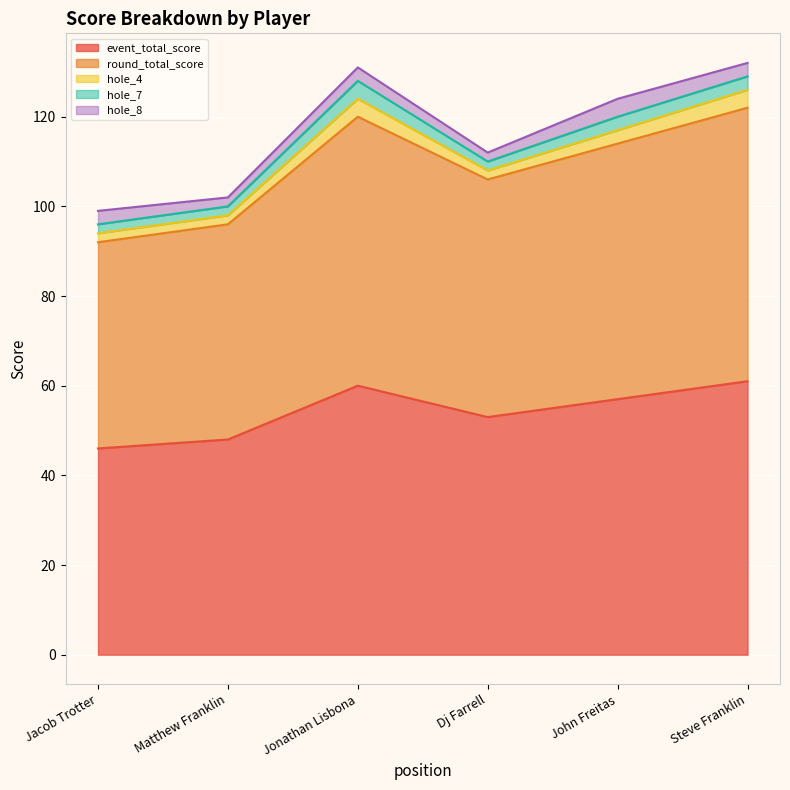

Rank the series by their maximum value, from lowest to highest.

hole_4, hole_7, hole_8, event_total_score, round_total_score